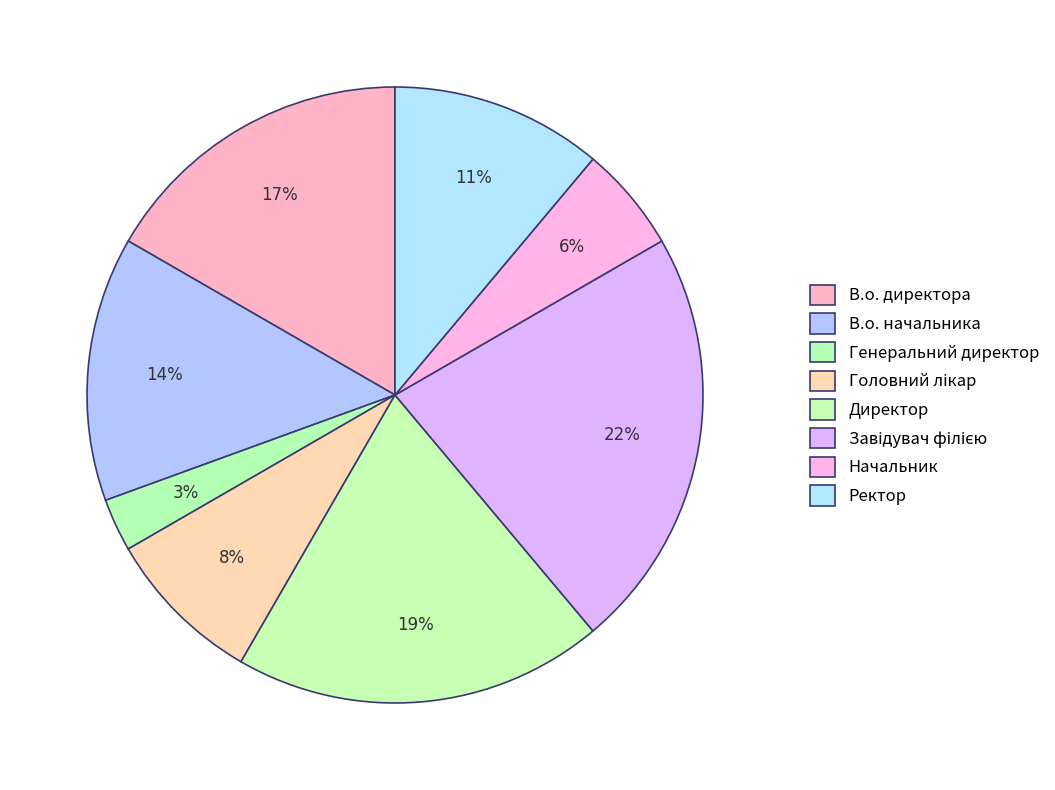

Count the number of slices in the pie.

8